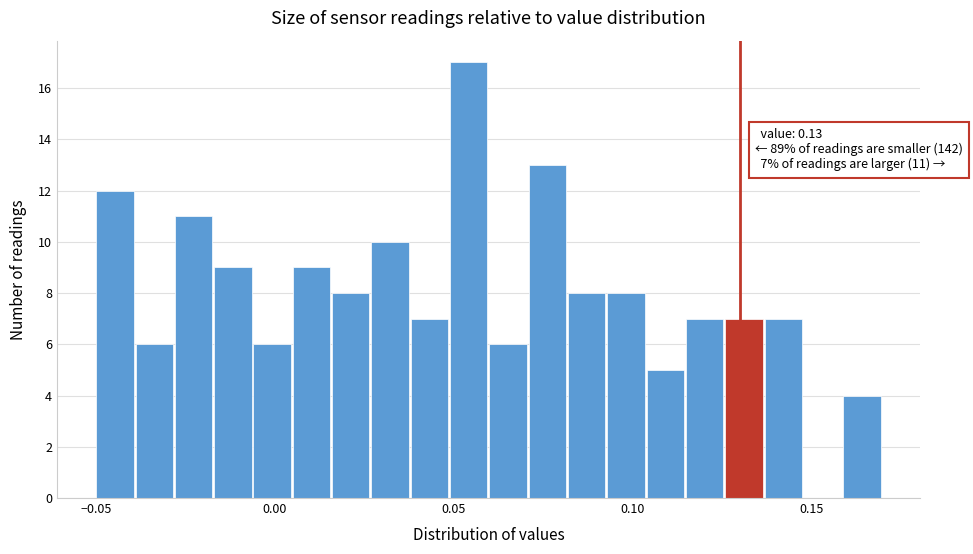

Around what value on the x-axis is the tallest bar? Give the approximate position of its centre, as read against the axis.

0.055